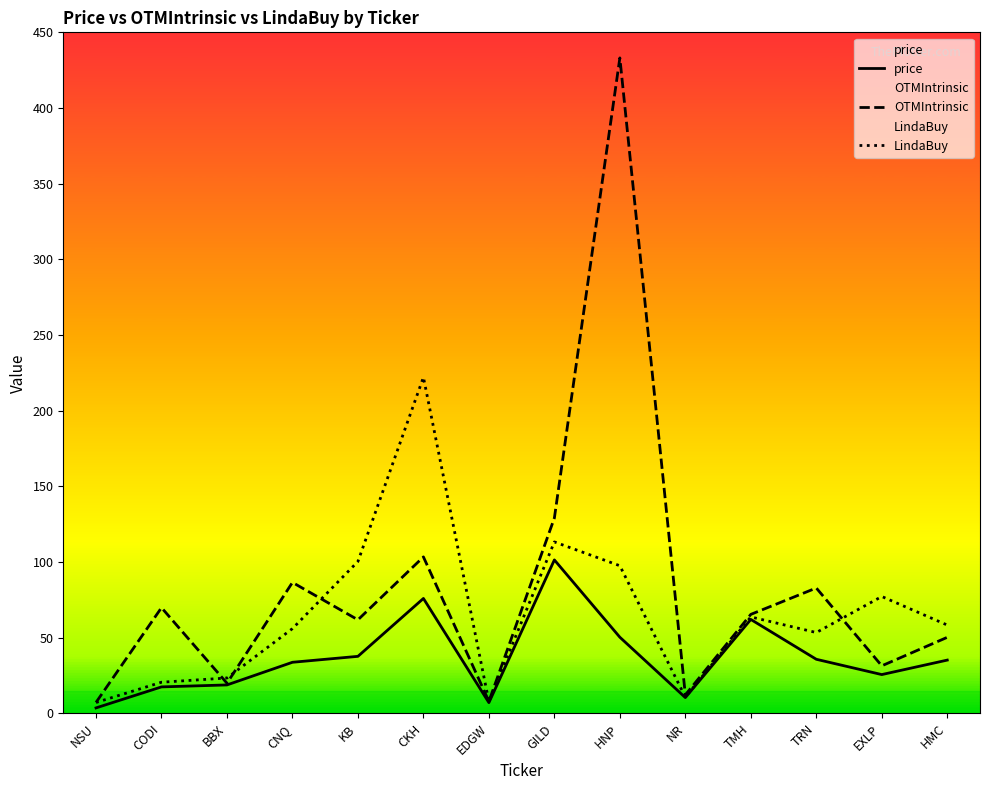

Read the LindaBuy value at EDGW.

7.8